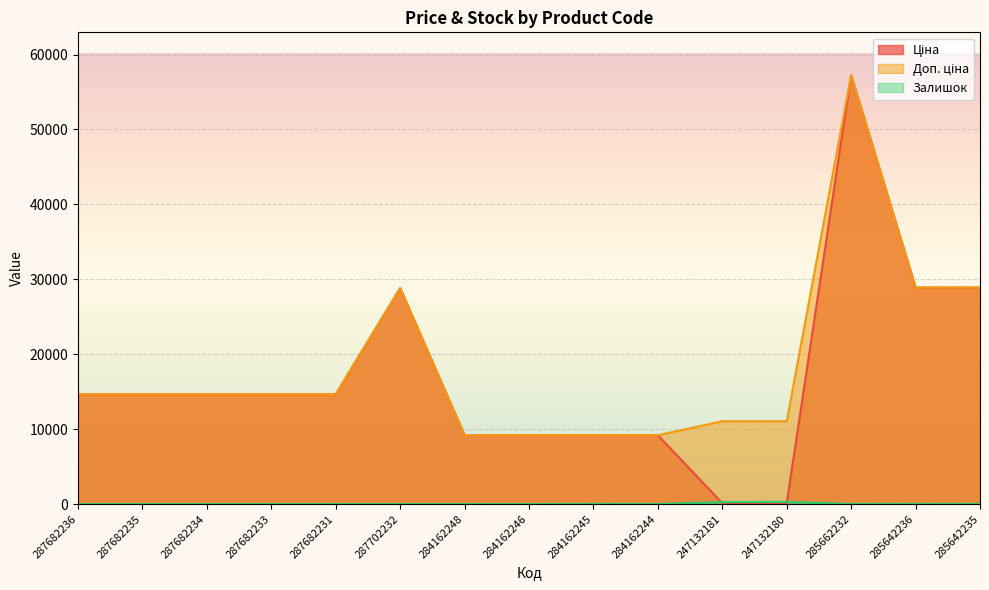

True or false: Залишок and Доп. ціна intersect in this chart.

False